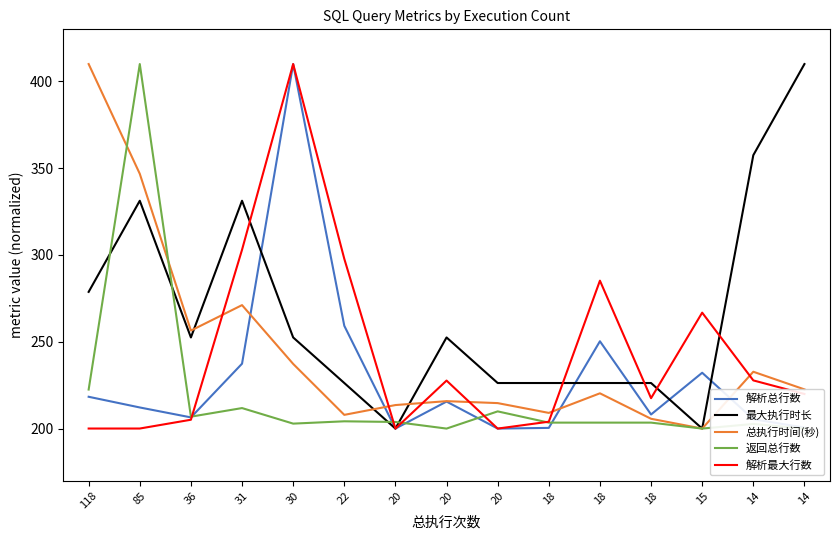

In 解析总行数, how many points are lower than both neighbors (excluding endpoints)?

4